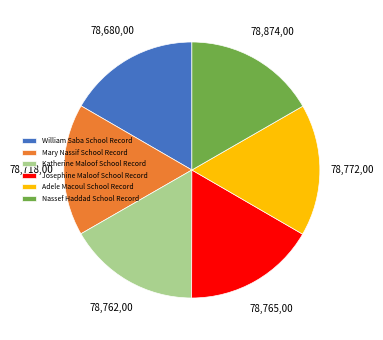

Does Katherine Maloof School Record account for over 50% of the chart?

No